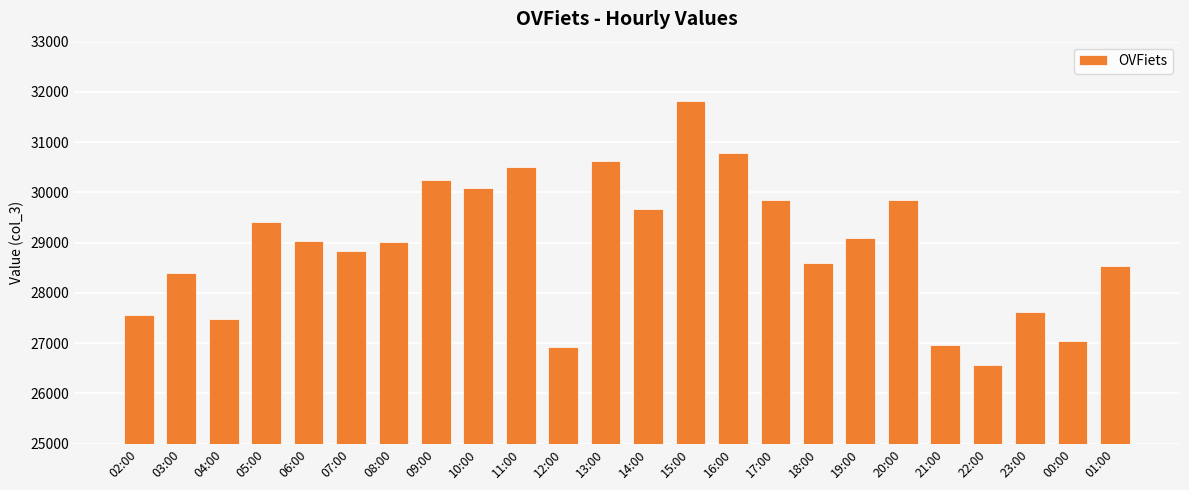

Which has a higher value, 19:00 or 15:00?

15:00